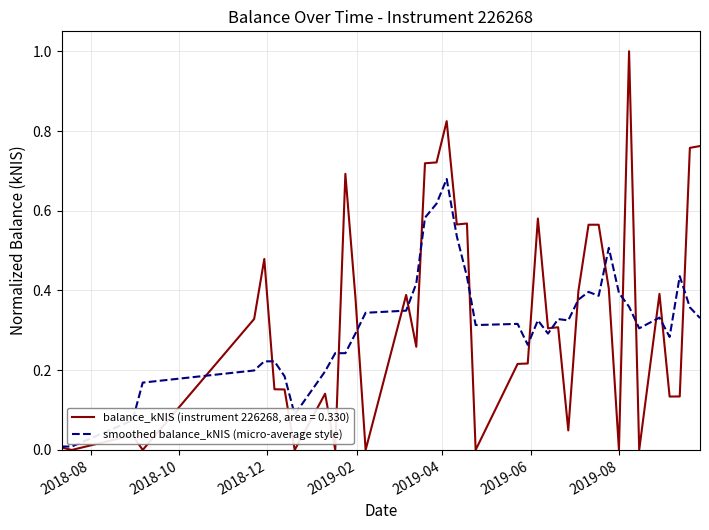

Which series has the widest spread of values?

balance_kNIS (instrument 226268, area = 0.330)